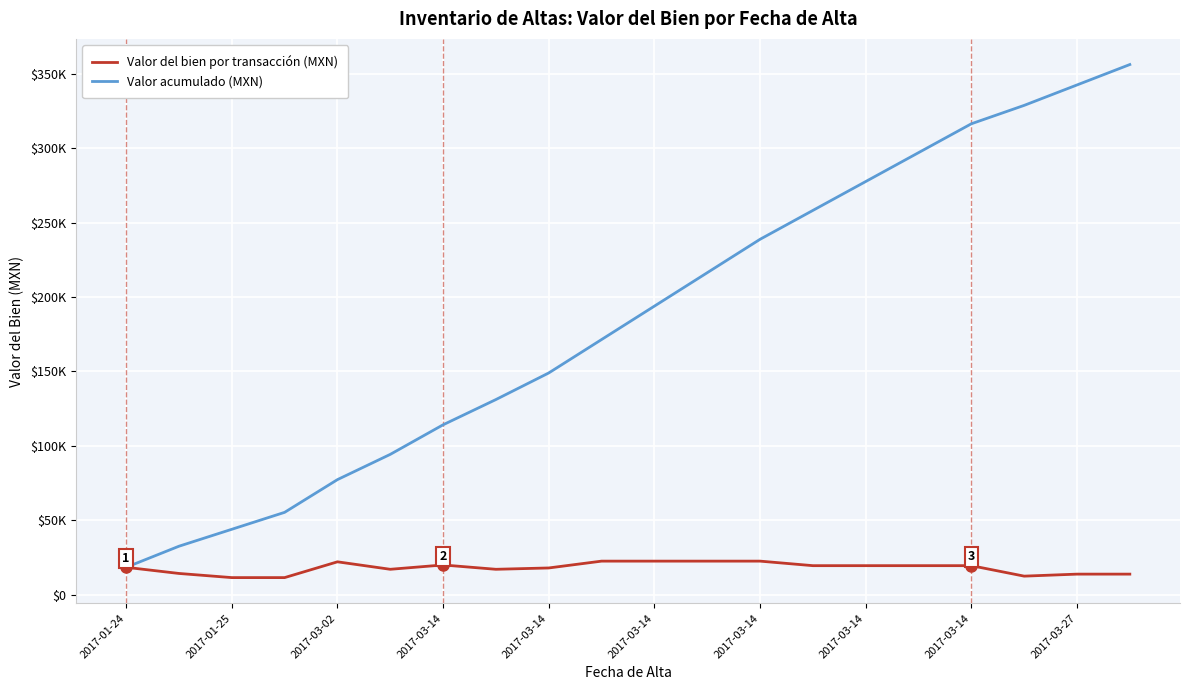

Where does the Valor del bien por transacción (MXN) series first go above 19418?

2017-03-02